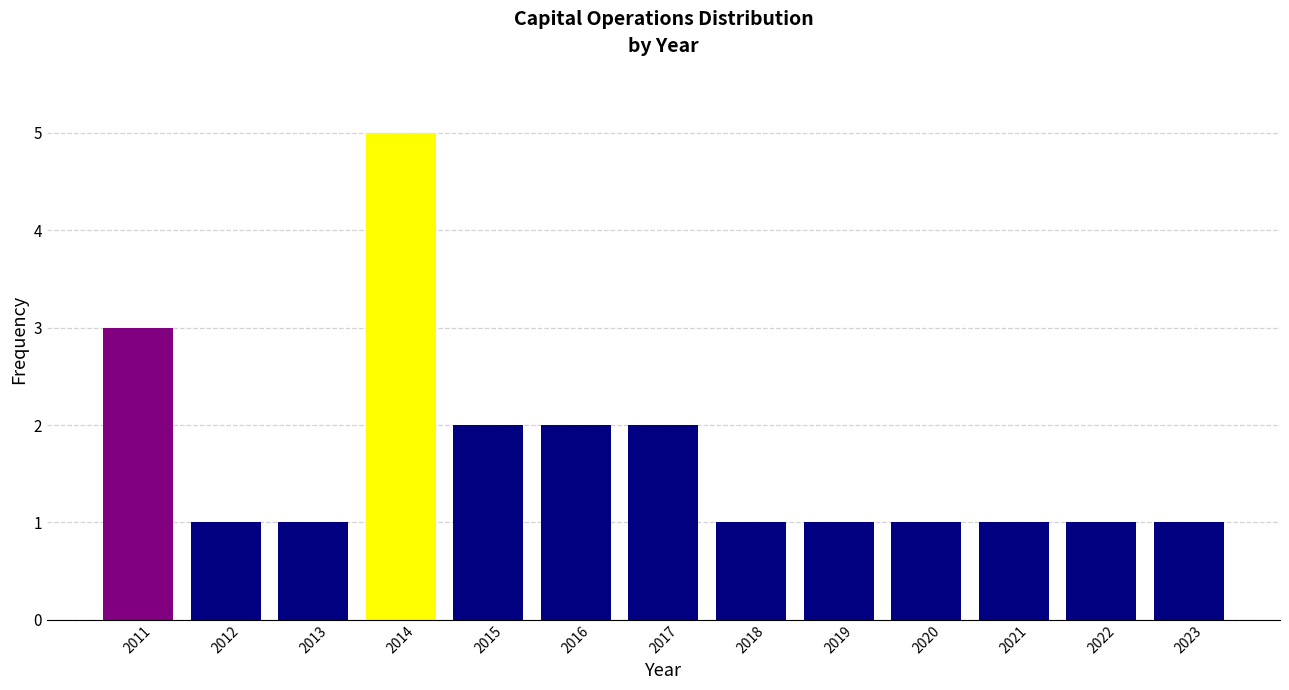

Reading left to right, transcribe all the data shown in this chart.

3	1	1	5	2	2	2	1	1	1	1	1	1